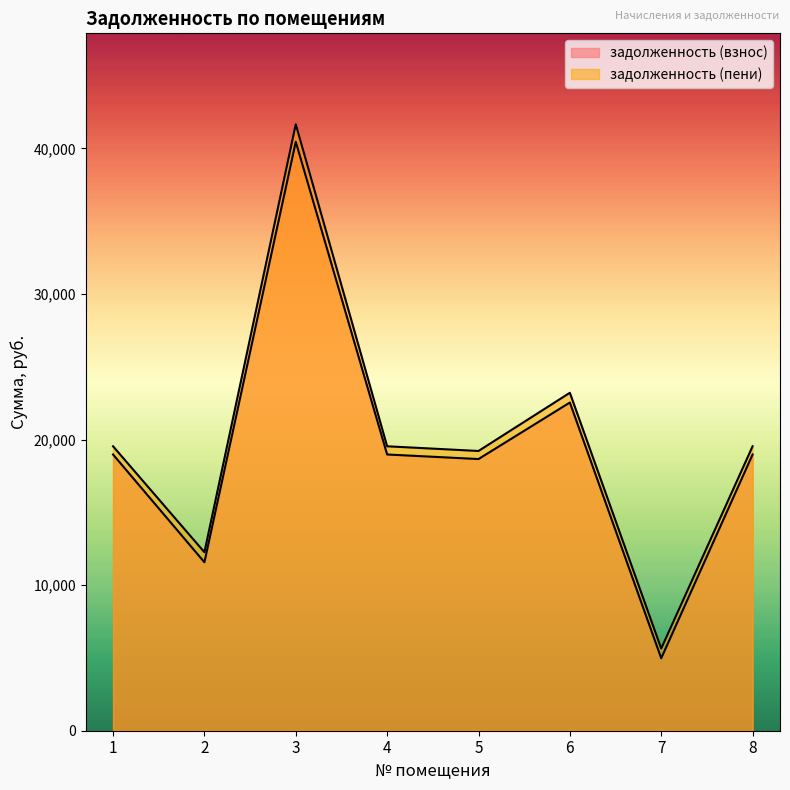

Rank the categories by задолженность (пени) value from highest to lowest.

3, 6, 1, 4, 8, 5, 2, 7